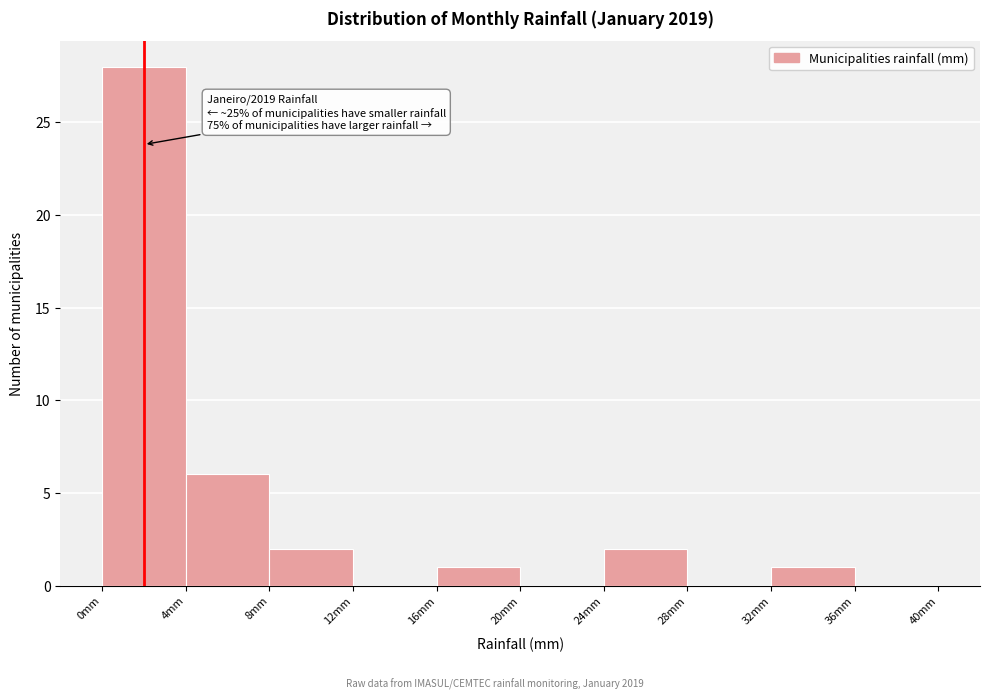

Which range on the x-axis has the tallest bar?

0 to 4